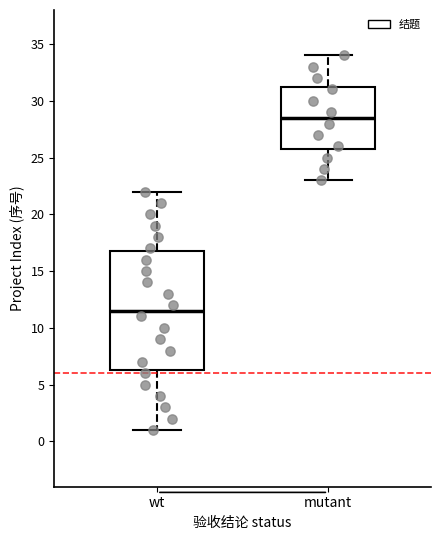

Where does the upper whisker of the box for mutant end on the y-axis? The values are not printed on the chart, so give them approximately, as read against the axis.

34.0